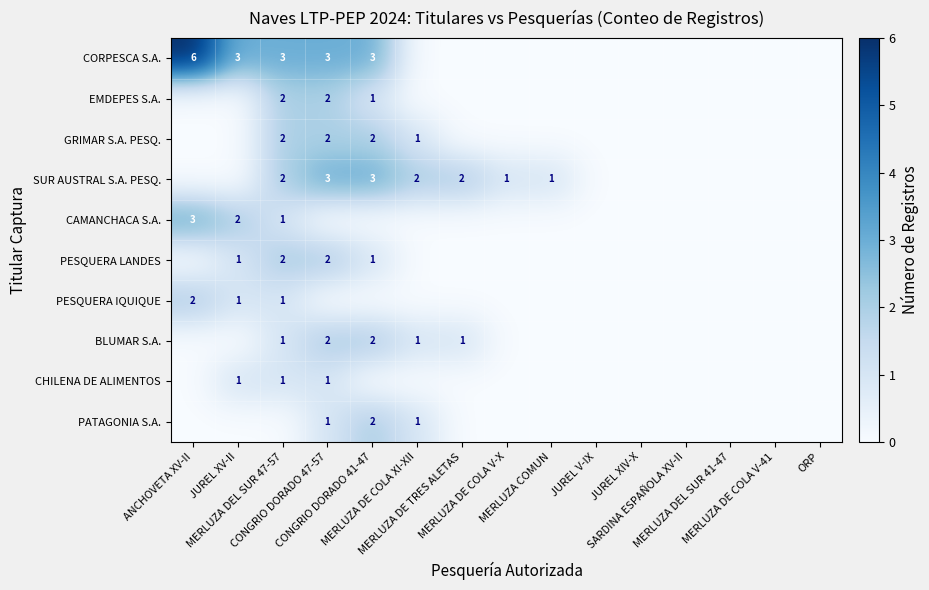

What is the sum of the CORPESCA S.A. values at JUREL V-IX and ANCHOVETA XV-II?

6